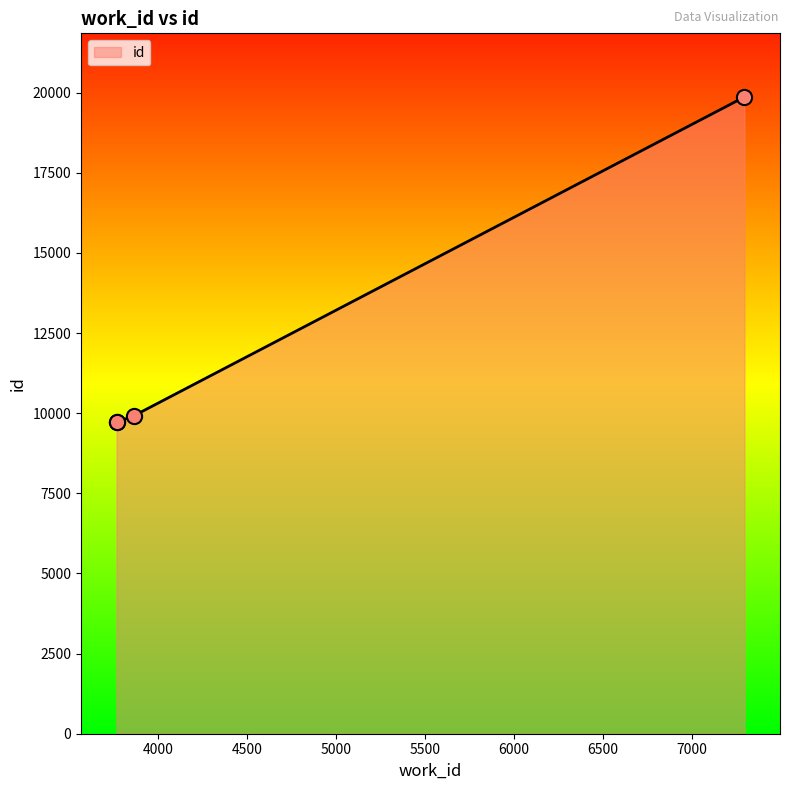

What is the change in value from 3768 to 3863?

+199